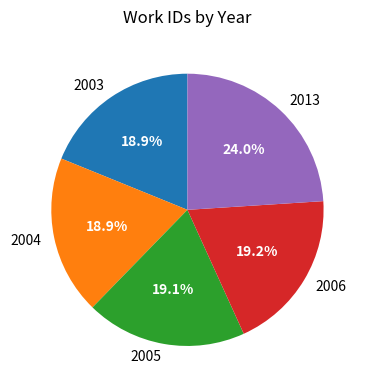

What is the largest slice in the pie chart?

2013